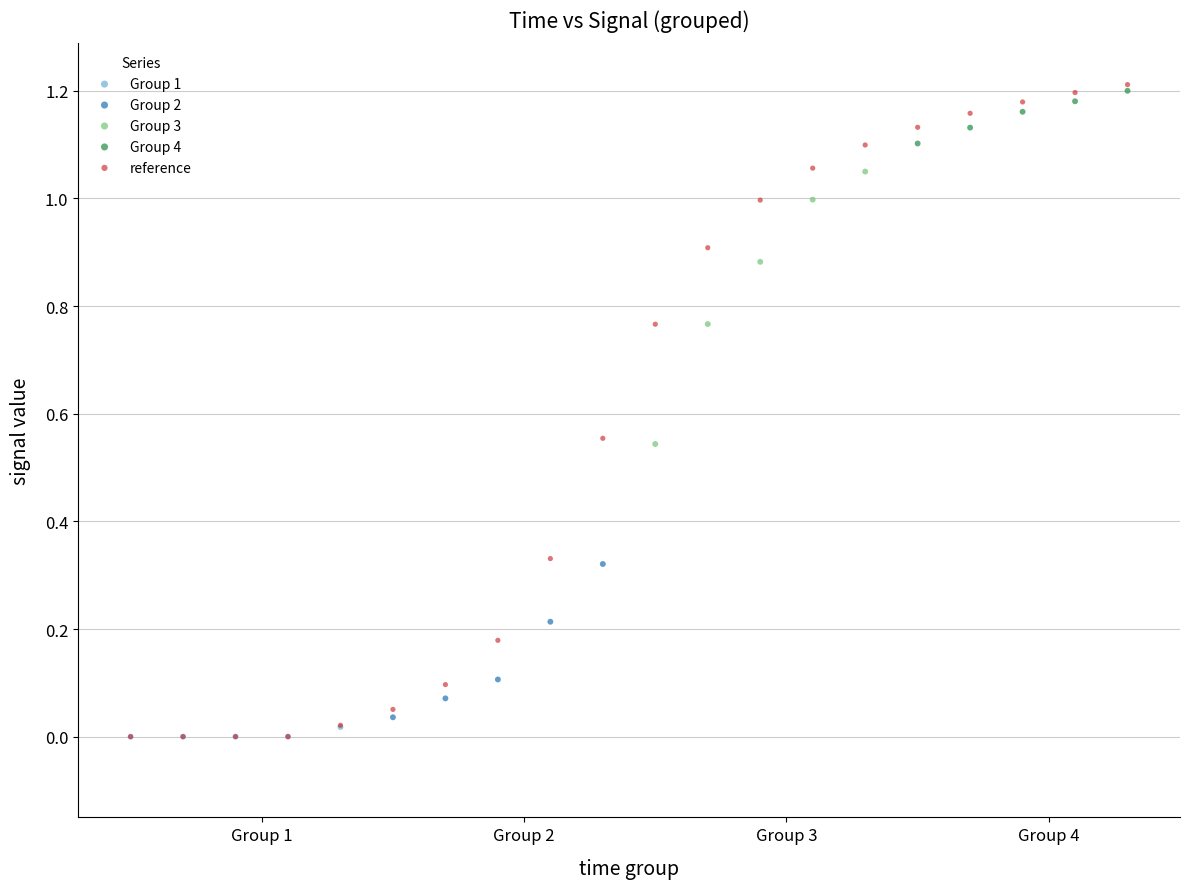

Which series has the widest spread of Y values?

reference